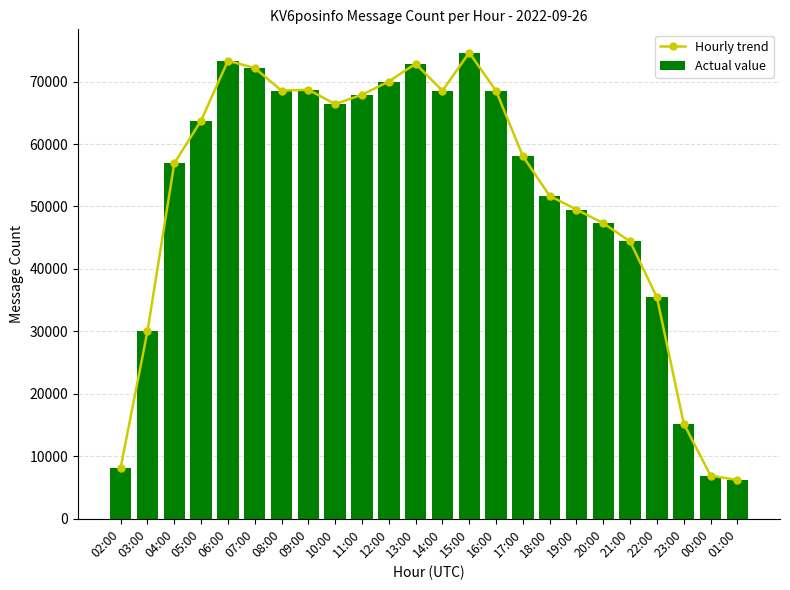

Reading left to right, what are all the values shown in this chart?

Hourly trend: 8203	30034	56916	63754	73328	72173	68552	68696	66388	67897	70010	72865	68519	74632	68504	58073	51685	49507	47316	44395	35453	15247	6914	6206
Actual value: 8203	30034	56916	63754	73328	72173	68552	68696	66388	67897	70010	72865	68519	74632	68504	58073	51685	49507	47316	44395	35453	15247	6914	6206